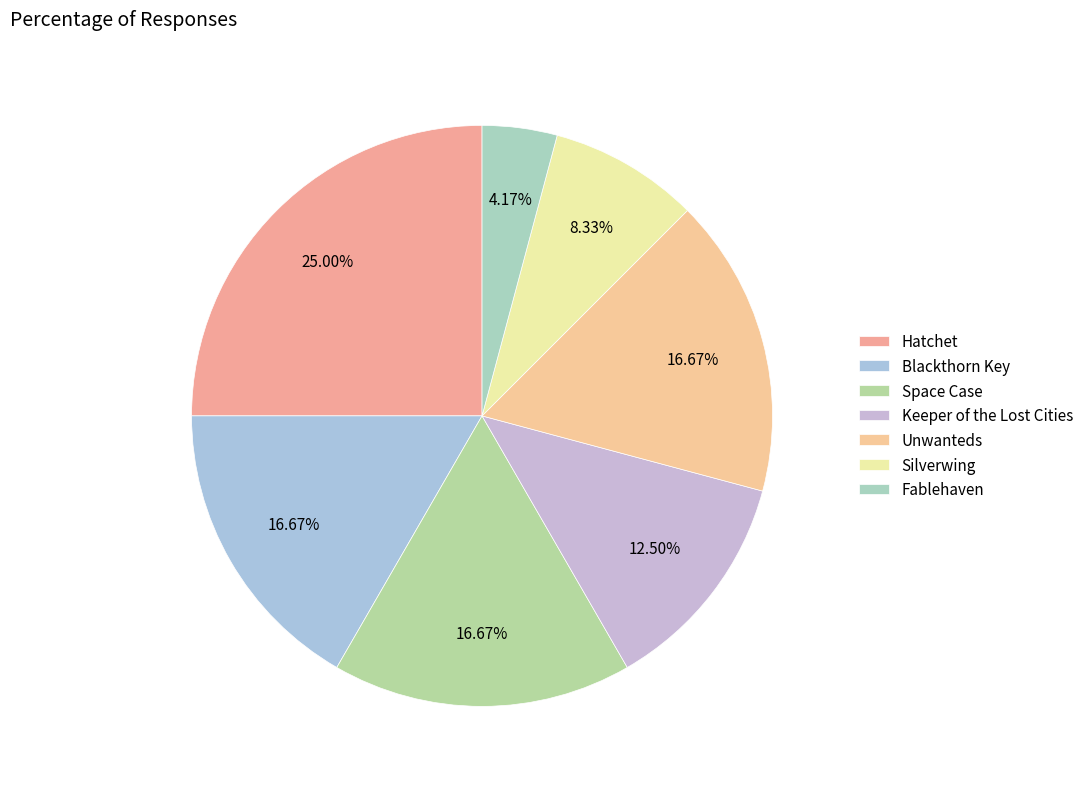

Which category has the biggest portion of the pie?

Hatchet